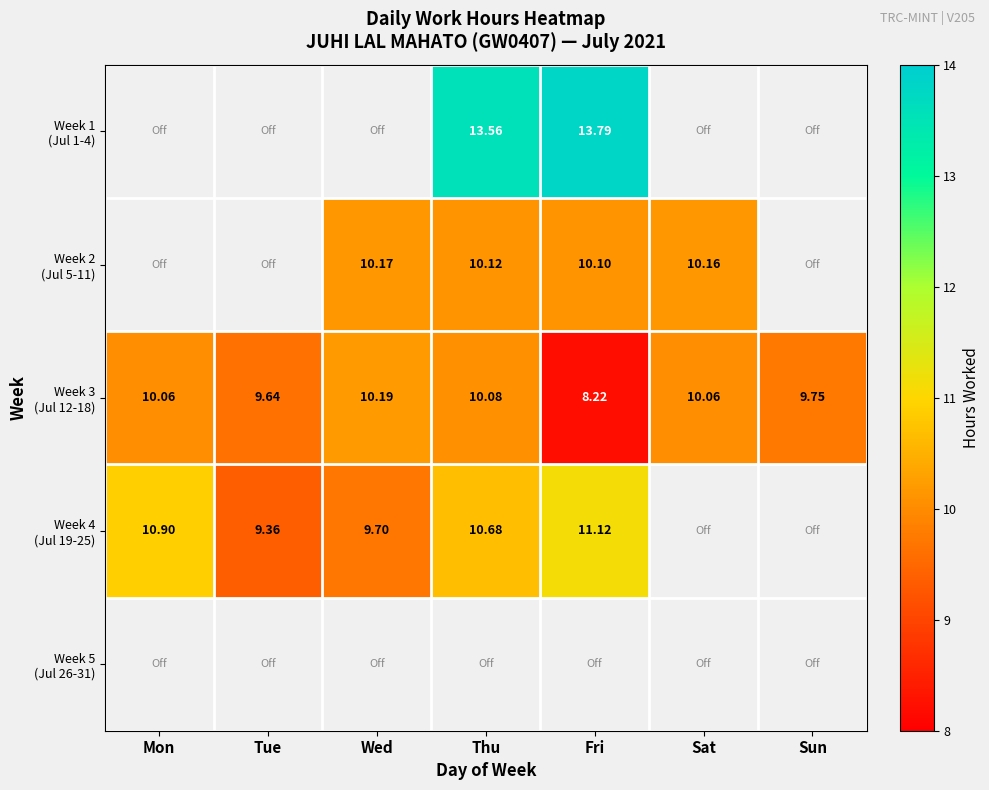

Between Thu and Sat, which series saw the biggest shift?

Week 2 (Jul 5-11)